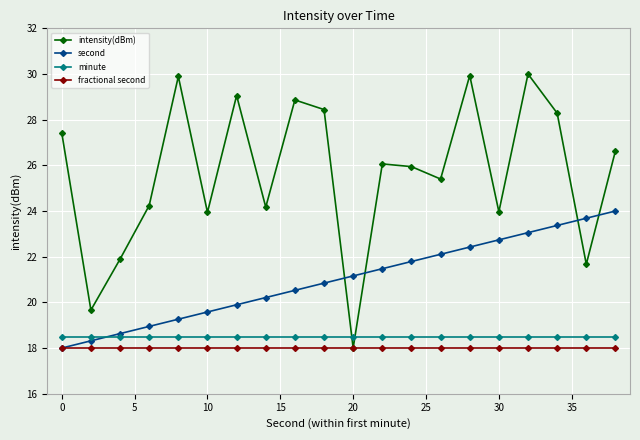

Which series has the widest spread of values?

intensity(dBm)